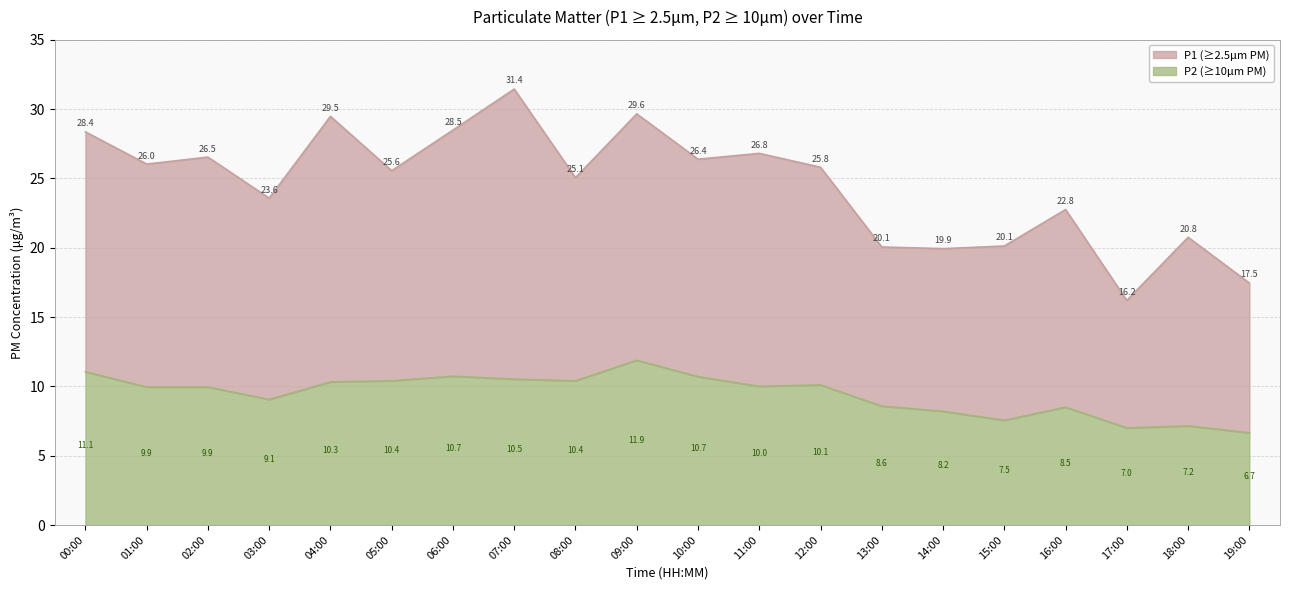

Which series changed the most between 03:00 and 10:00?

P1